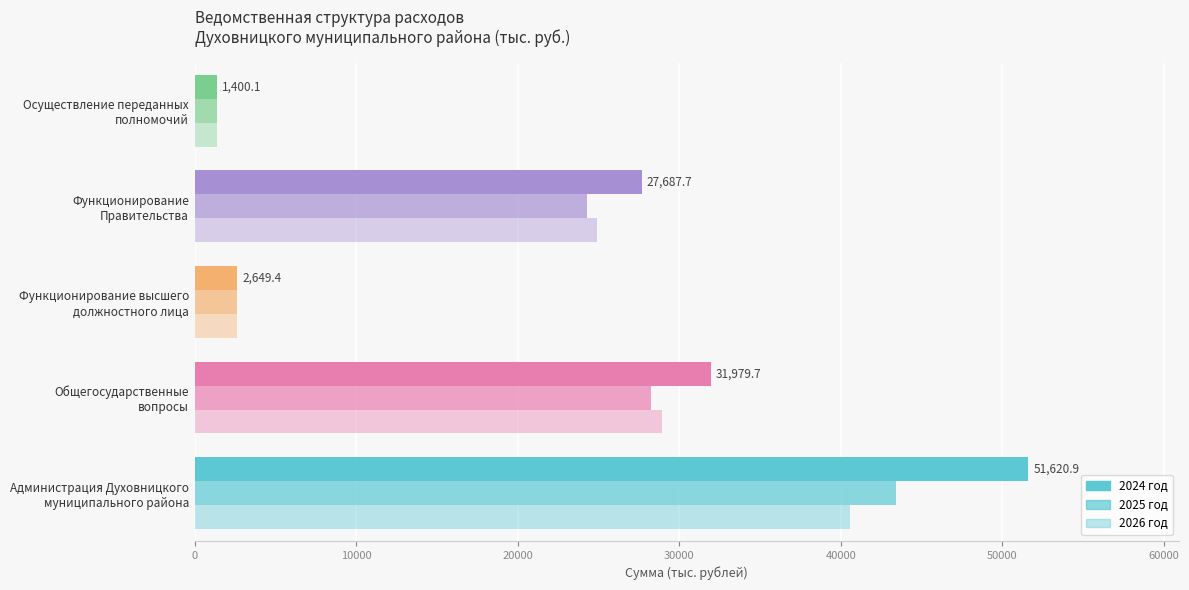

Which series has the widest spread of values?

2024 год